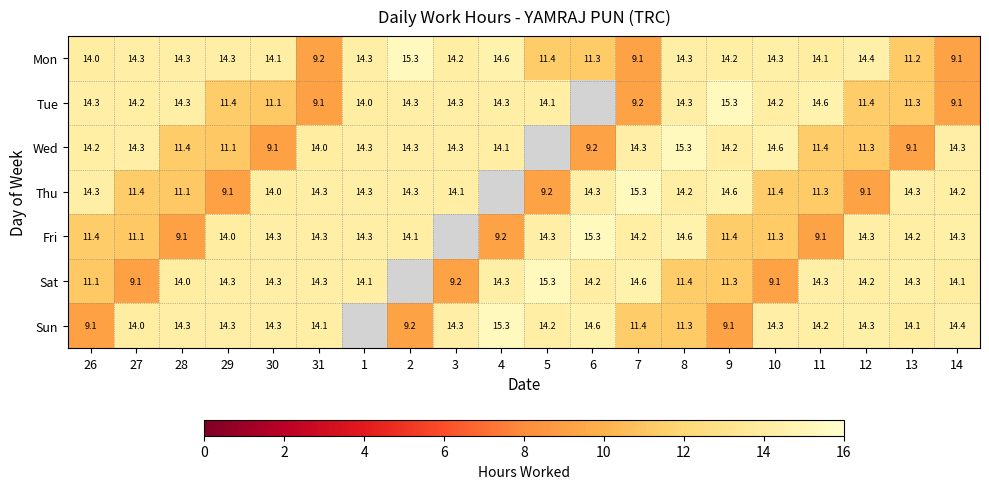

Which series changed the most between 27 and 12?

Sat